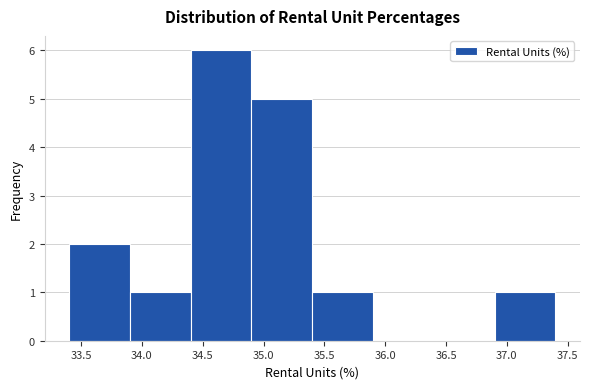

How tall is the bar that spans 33.4 to 33.9 on the x-axis? The values are not printed on the chart, so give them approximately, as read against the axis.

2